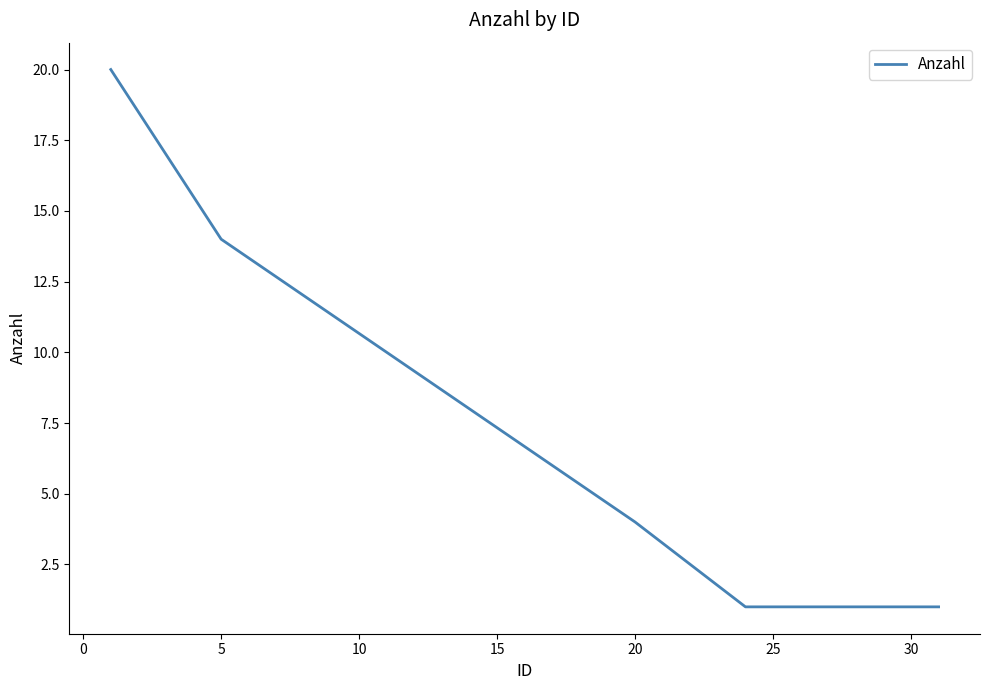

What is the minimum value shown in the chart?

1